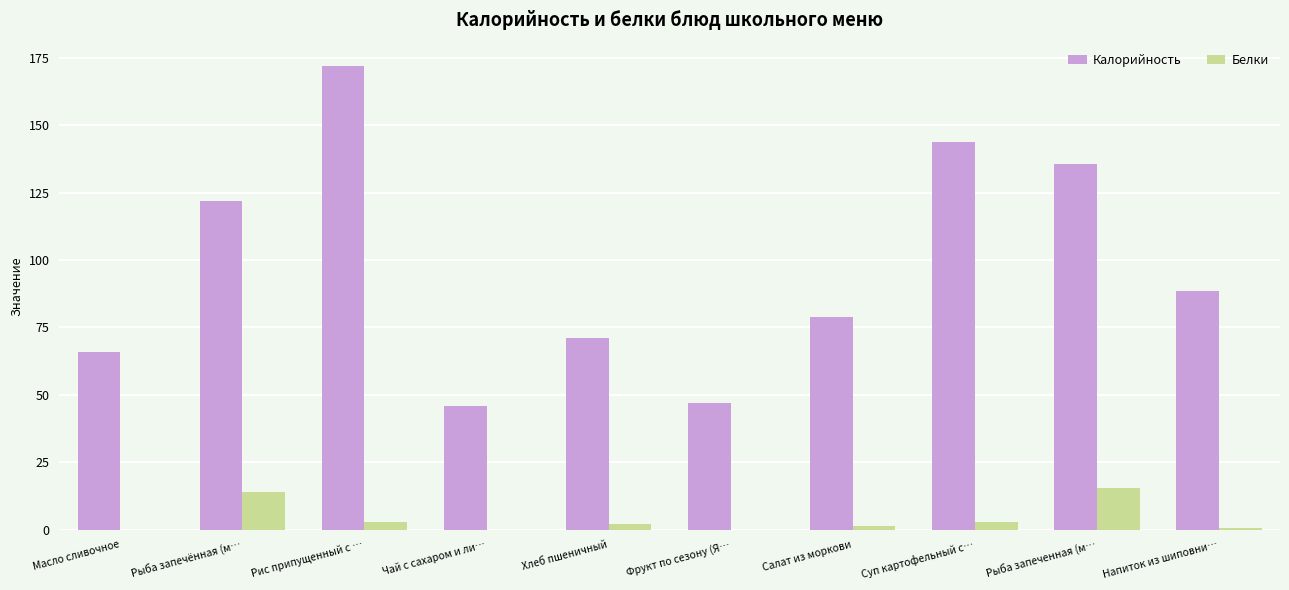

How many data points does each series have?

10